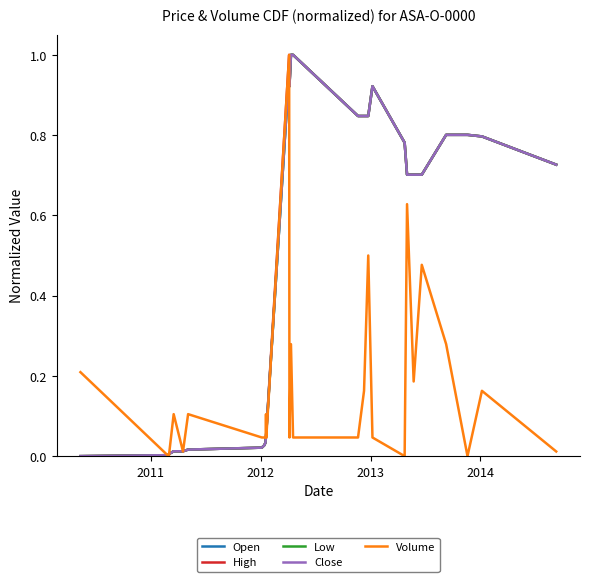

At how many categories does at least one series exceed 0?

28